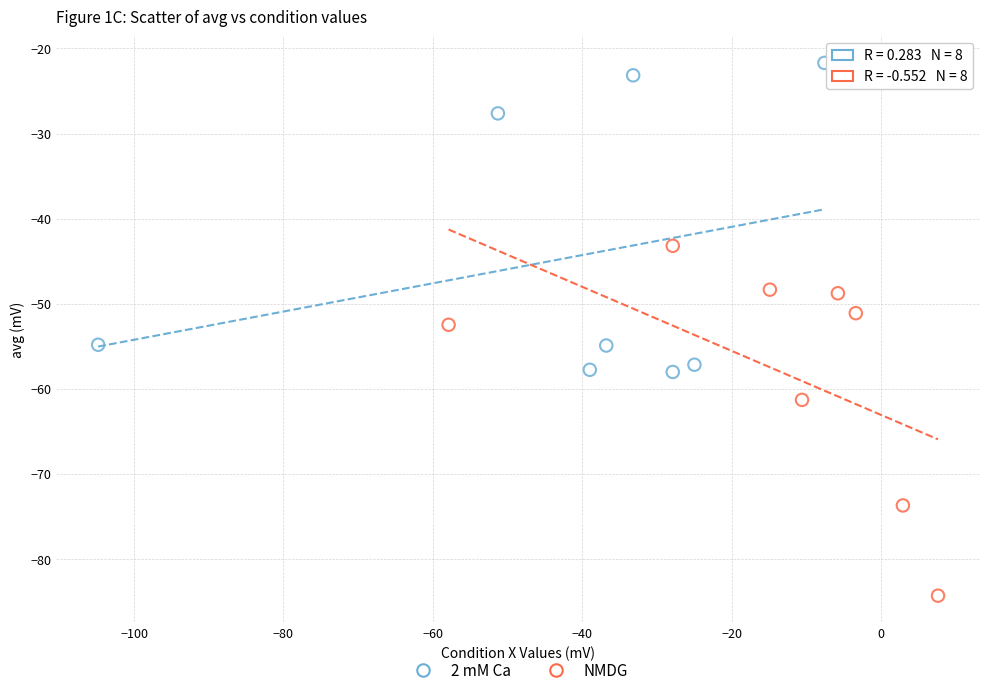

Which series contains the highest Y value?

2 mM Ca